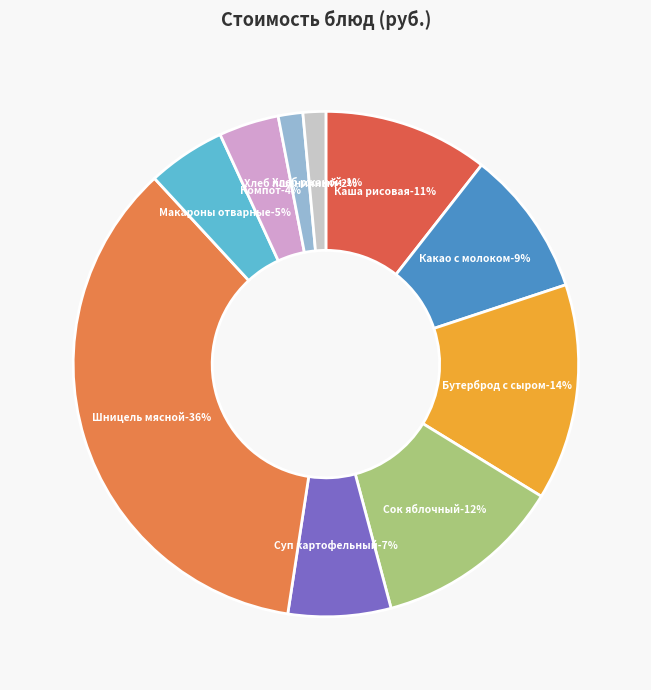

Which slice is the smallest?

Хлеб ржаной